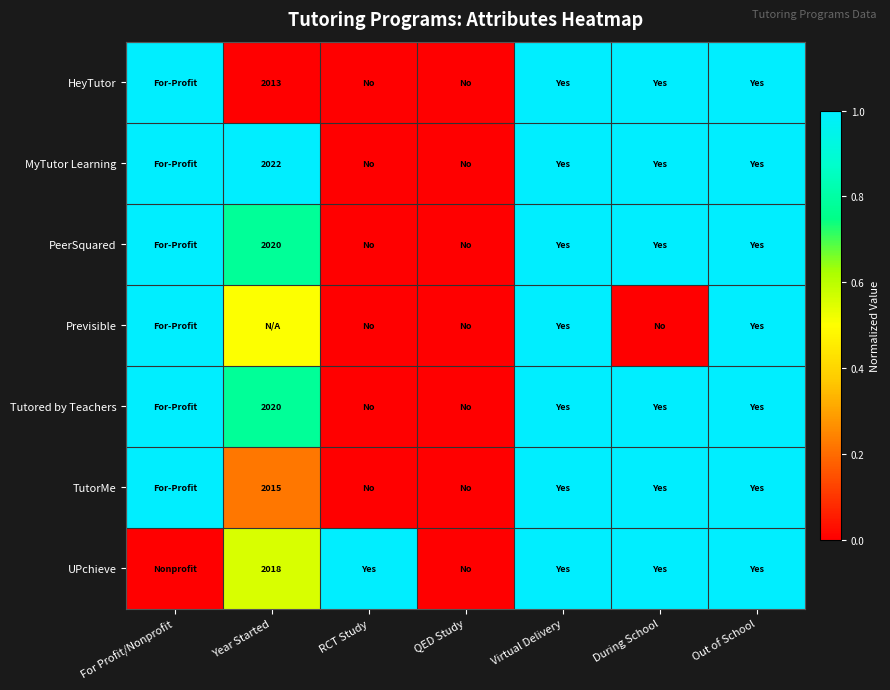

Which series has the largest range (max minus min)?

HeyTutor